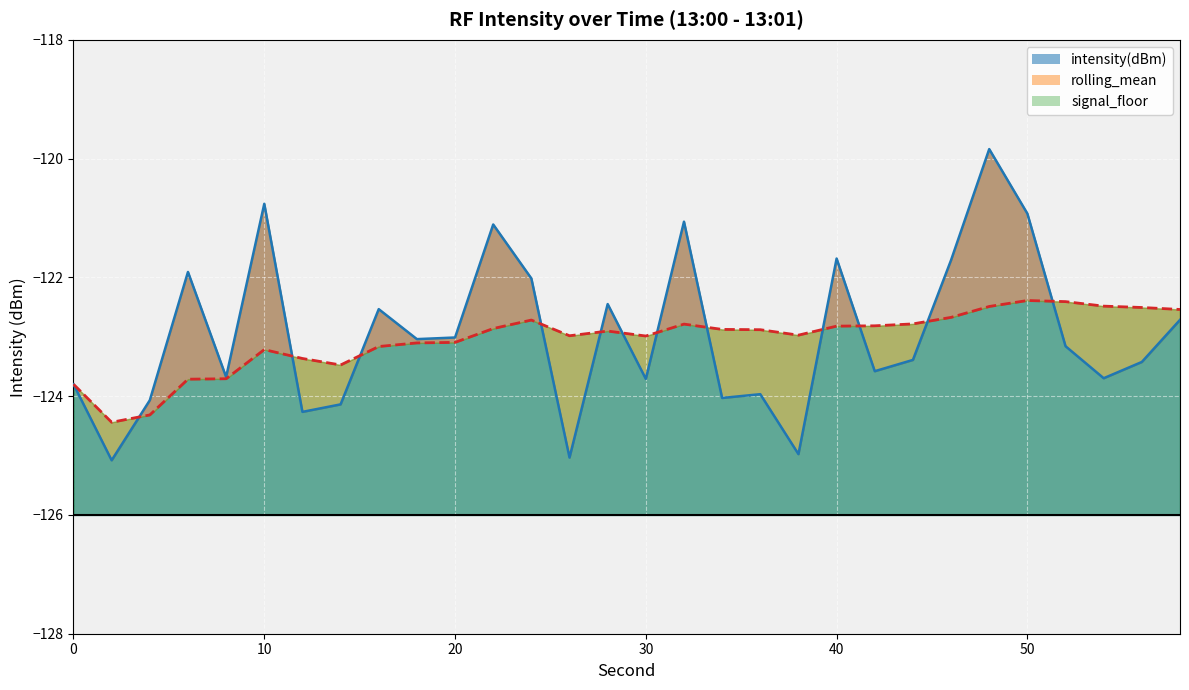

At which category is the sum across all series the highest?

48